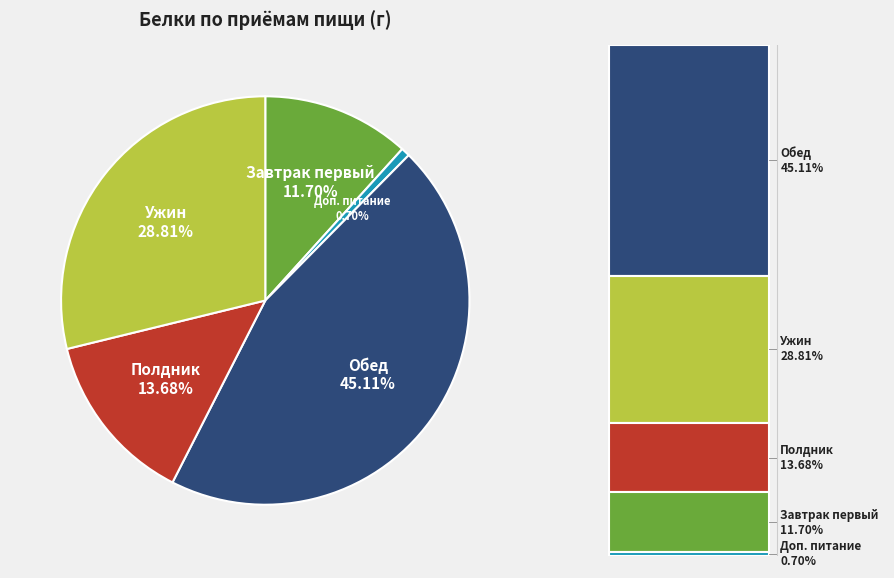

Is there a majority slice in this chart?

No